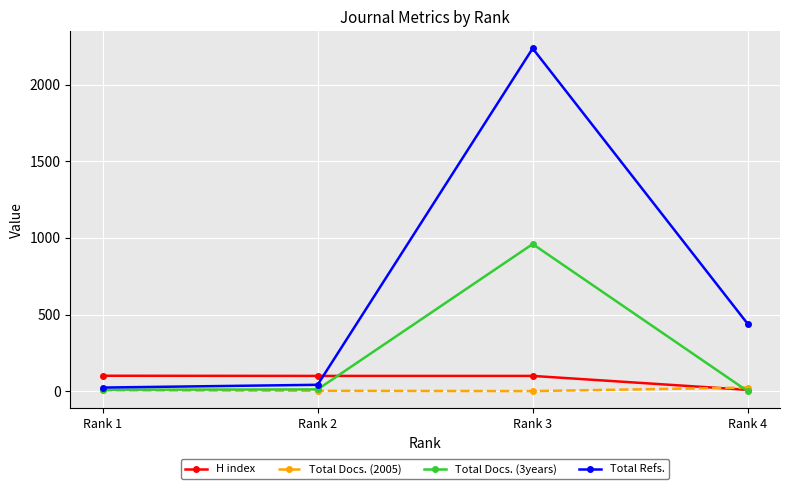

Between which two adjacent categories do Total Docs. (2005) and H index first intersect?

Rank 3 and Rank 4